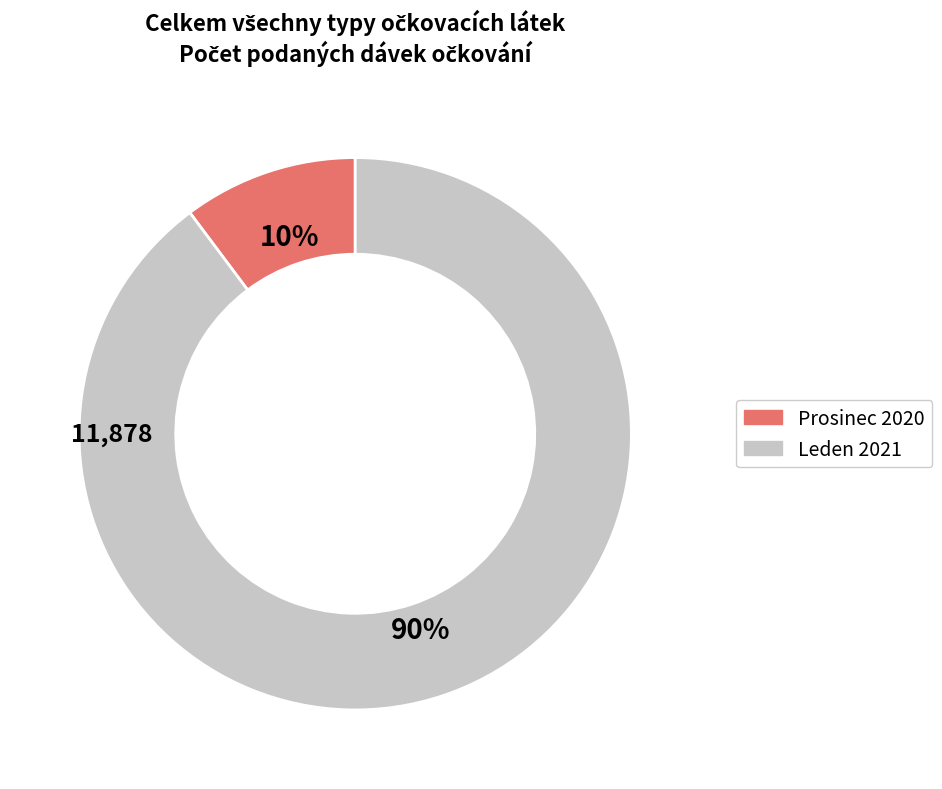

To the nearest percent, what is the difference between the largest and smallest slice percentages?

80%